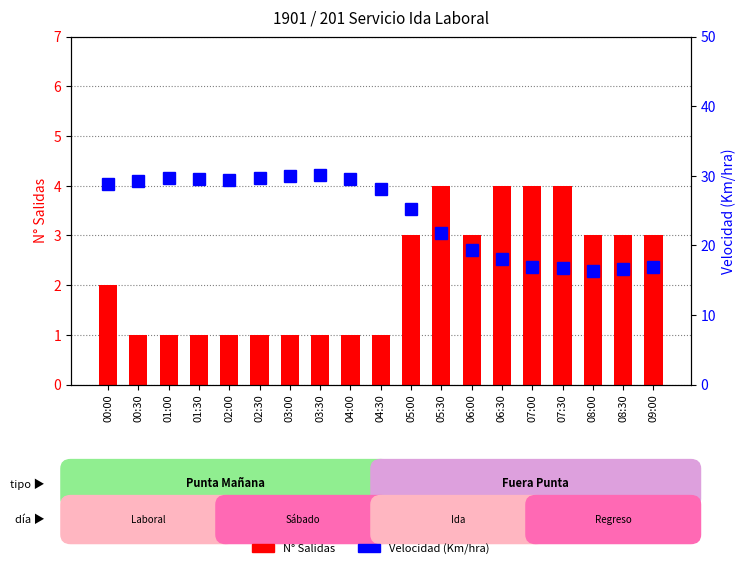

Reading left to right, what are all the values shown in this chart?

N° Salidas: 00:00=2.0	00:30=1.0	01:00=1.0	01:30=1.0	02:00=1.0	02:30=1.0	03:00=1.0	03:30=1.0	04:00=1.0	04:30=1.0	05:00=3.0	05:30=4.0	06:00=3.0	06:30=4.0	07:00=4.0	07:30=4.0	08:00=3.0	08:30=3.0	09:00=3.0
Velocidad (Km/hra): 00:00=28.8	00:30=29.3	01:00=29.6	01:30=29.5	02:00=29.5	02:30=29.7	03:00=30.0	03:30=30.0	04:00=29.6	04:30=28.1	05:00=25.3	05:30=21.8	06:00=19.4	06:30=18.1	07:00=16.9	07:30=16.8	08:00=16.4	08:30=16.6	09:00=16.8